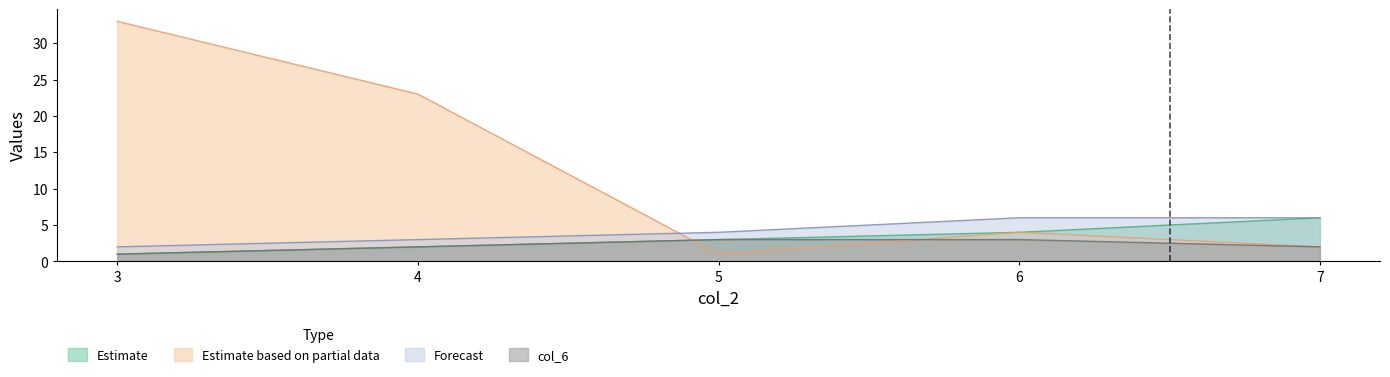

List the labels in order of Estimate value, largest first.

7, 6, 5, 4, 3